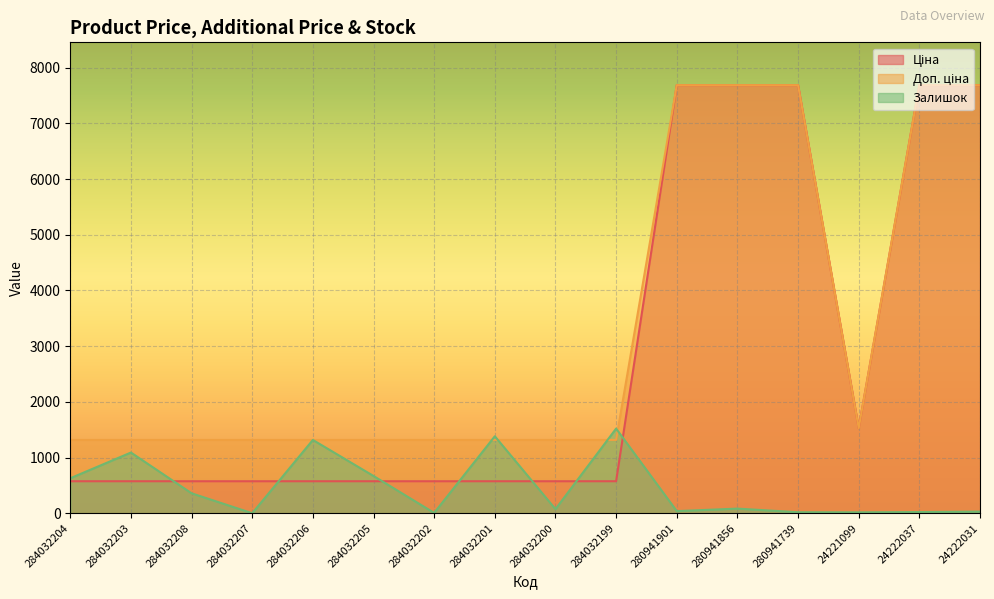

Reading left to right, transcribe all the data shown in this chart.

Ціна: 574.5	574.5	574.5	574.5	574.5	574.5	574.5	574.5	574.5	574.5	7688.0	7688.0	7688.0	1526.8	7688.0	7688.0
Доп. ціна: 1316.7	1316.7	1316.7	1316.7	1316.7	1316.7	1316.7	1316.7	1316.7	1316.7	7688.0	7688.0	7688.0	1527.0	7688.0	7688.0
Залишок: 628.0	1090.0	358.0	0.0	1316.0	669.0	6.0	1382.0	74.0	1520.0	38.0	83.0	18.0	16.0	21.0	29.0